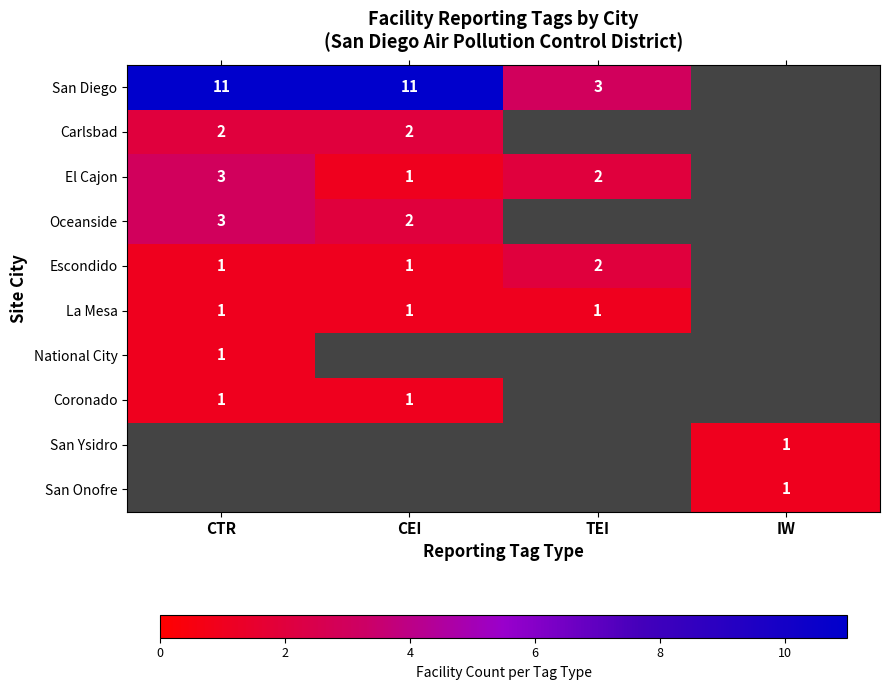

True or false: El Cajon has a value of 3 at CTR.

True